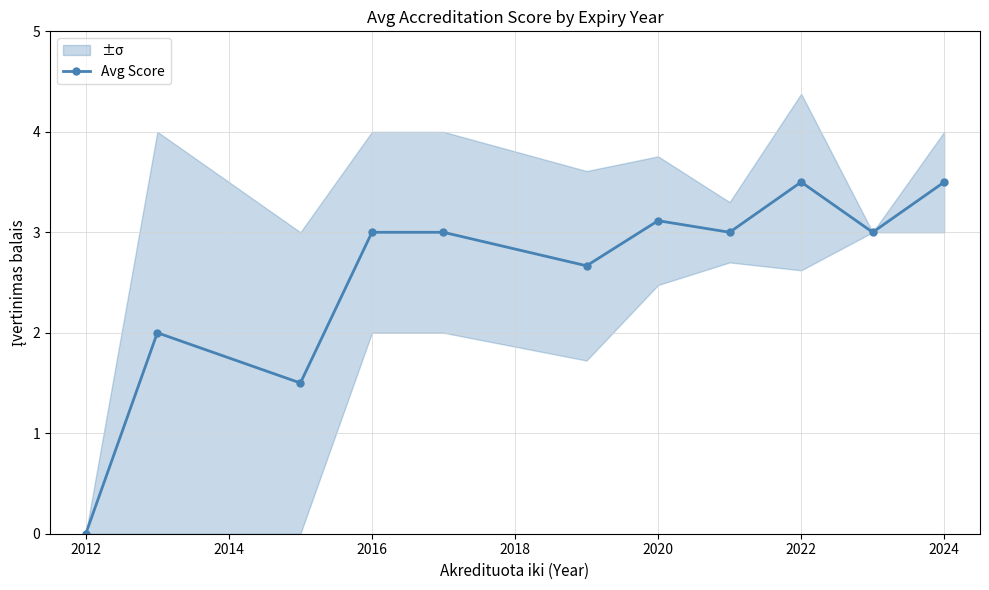

What is the difference between the maximum and minimum values?

3.5